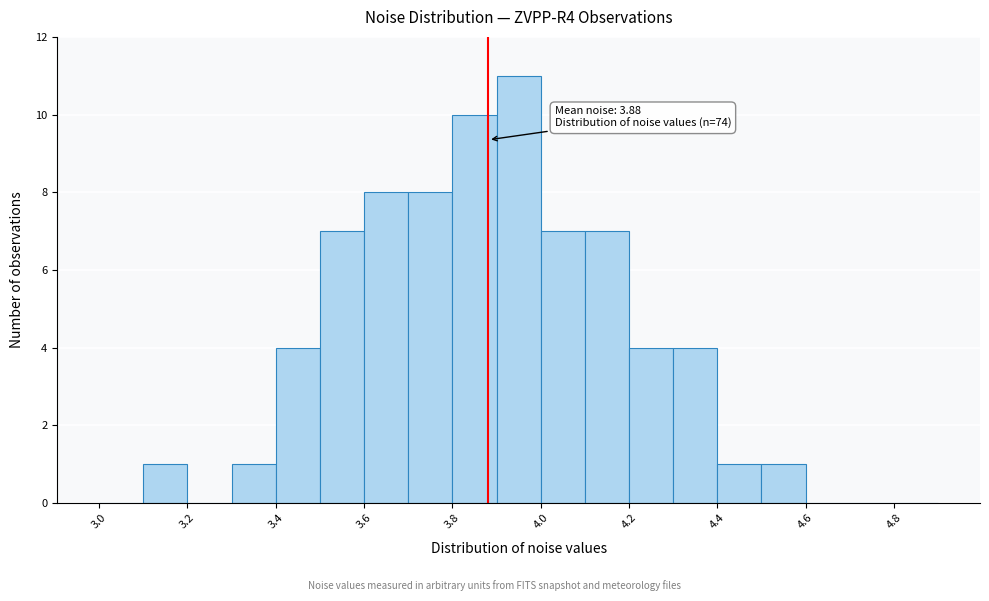

Over which range of the x-axis is the bar tallest?

3.9 to 4.0